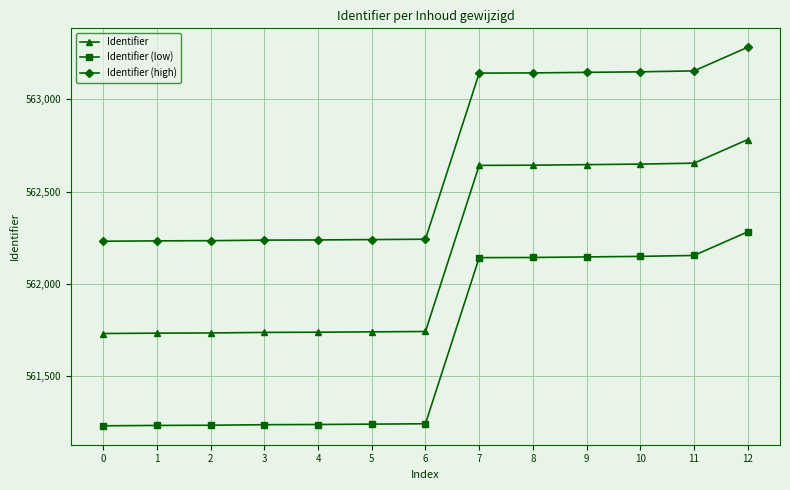

Rank the series by their maximum value, from highest to lowest.

Identifier (high), Identifier, Identifier (low)